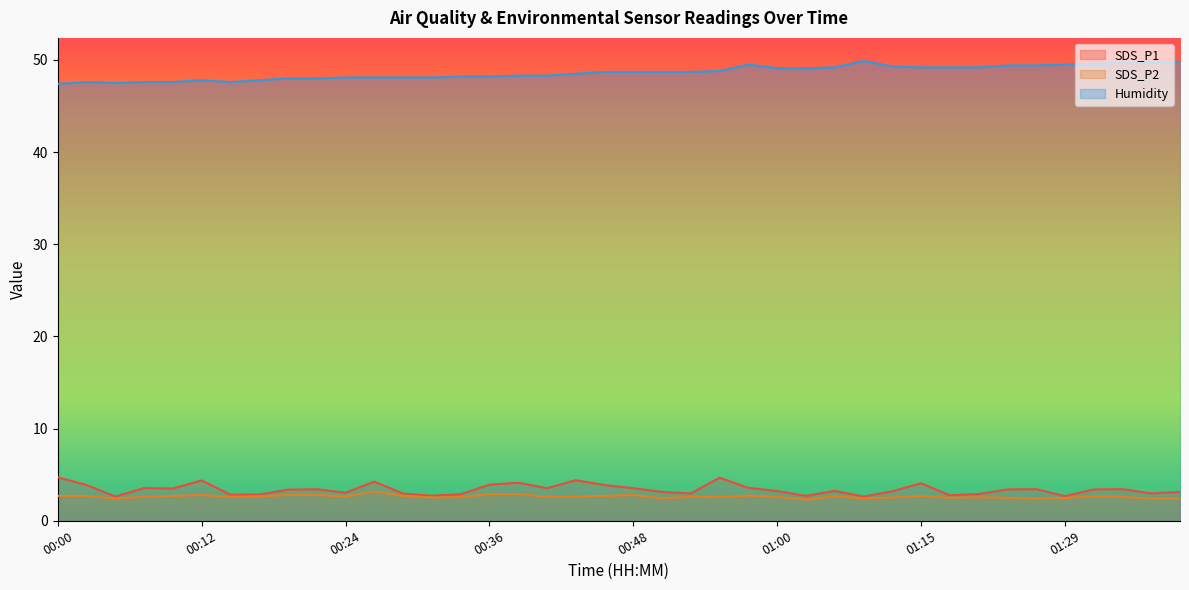

What is the difference between the SDS_P2 values at 01:24 and 01:37?

0.1